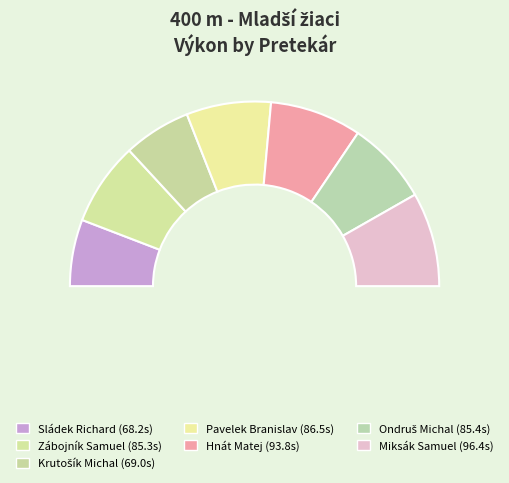

Approximately how many times larger is the value at Krutošík Michal compared to Sládek Richard?

1.0